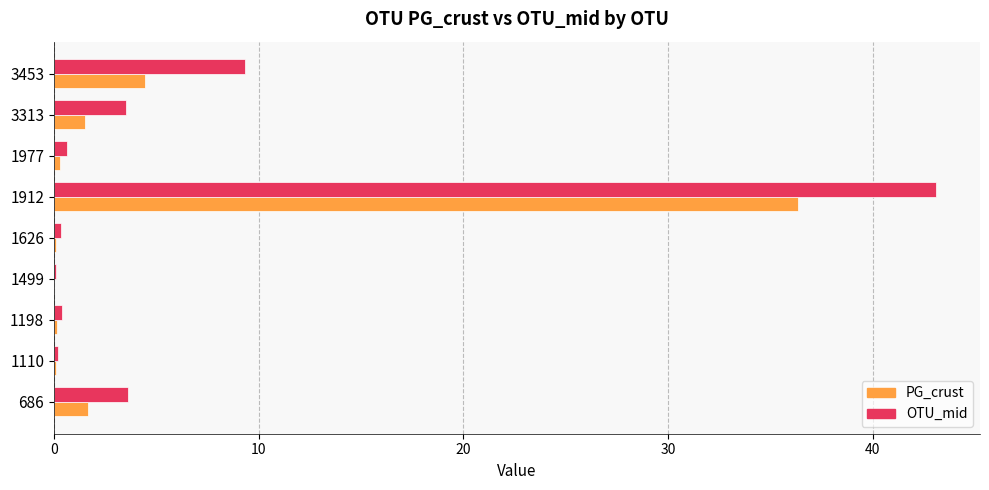

The value of OTU_mid at 3313 is 2.1. True or false?

False